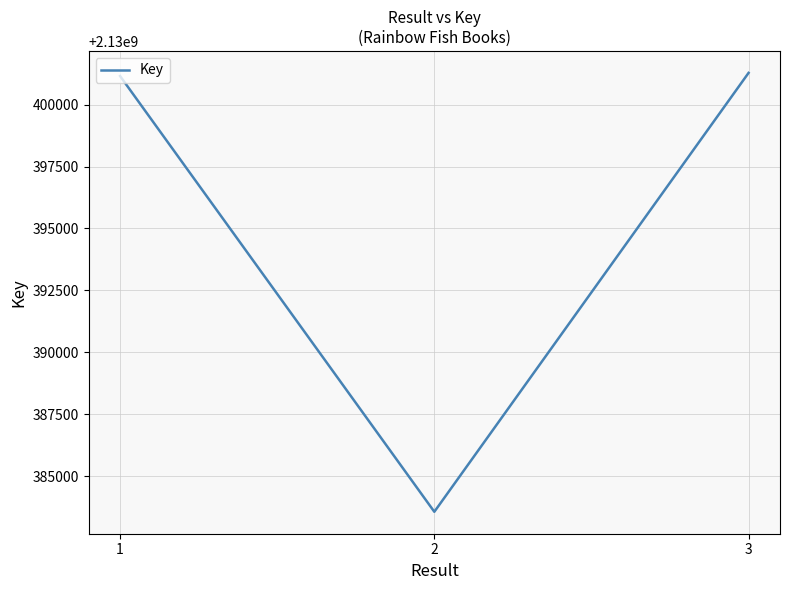

What is the minimum value shown in the chart?

2130383562